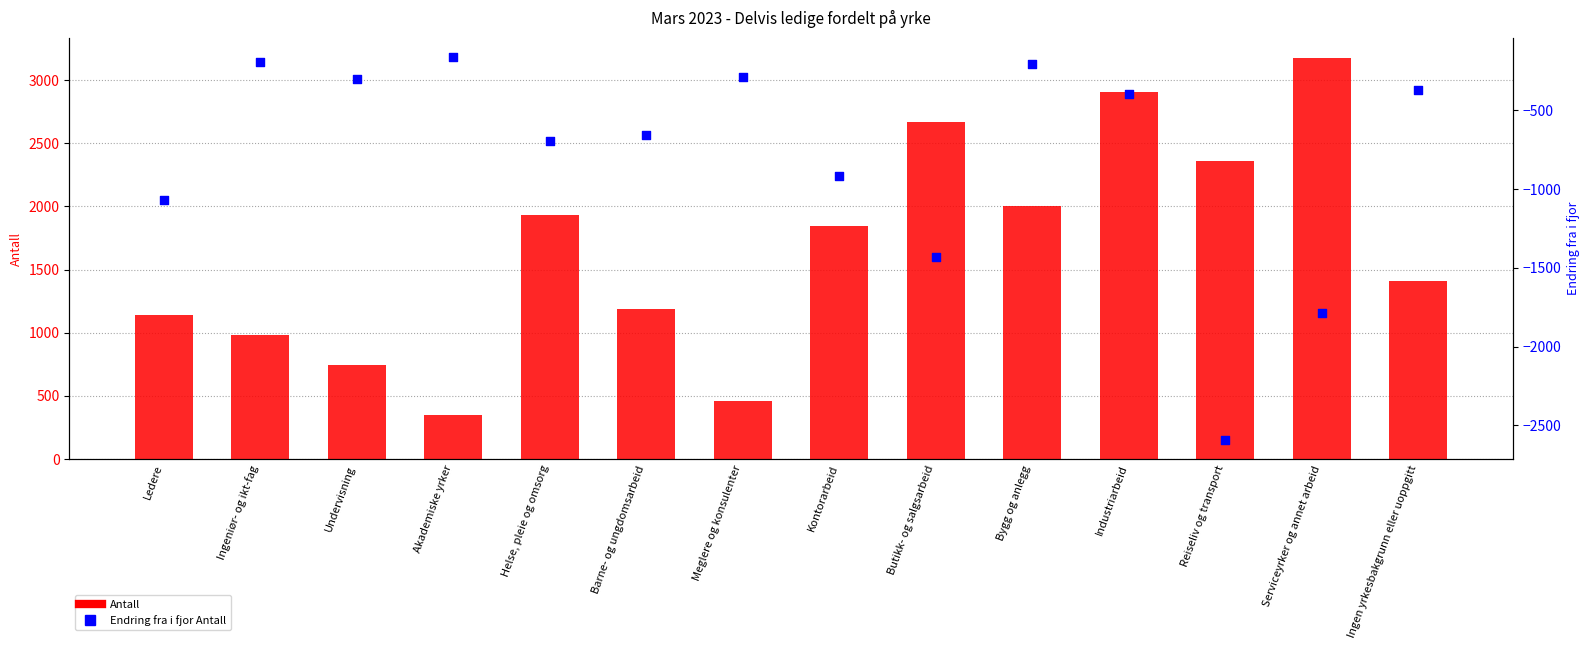

Is the value of Antall at Serviceyrker og annet arbeid greater than the value of Endring fra i fjor Antall at Ingen yrkesbakgrunn eller uoppgitt?

Yes